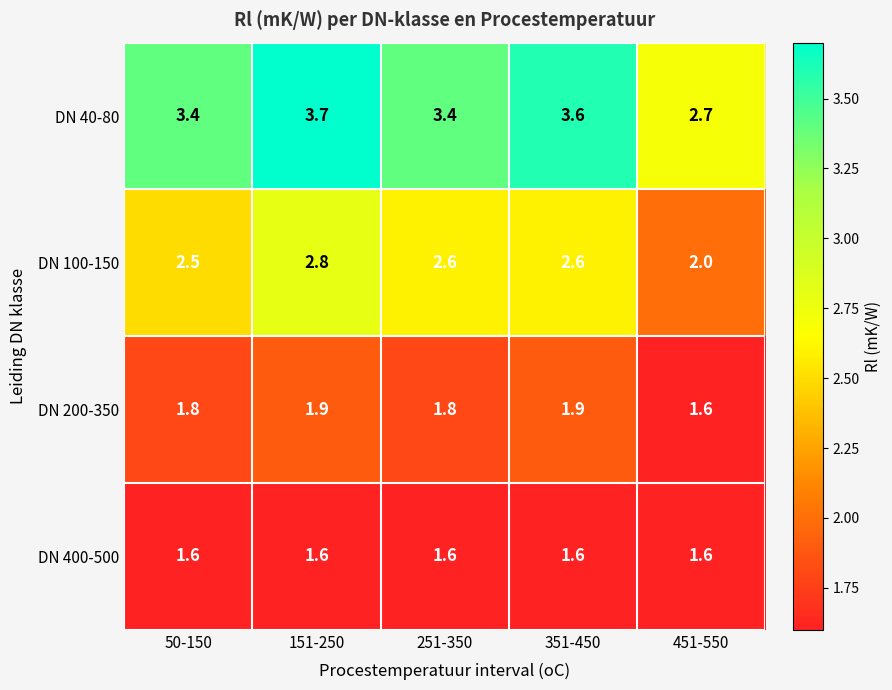

Rank the series at 50-150 from lowest to highest value.

DN 400-500, DN 200-350, DN 100-150, DN 40-80